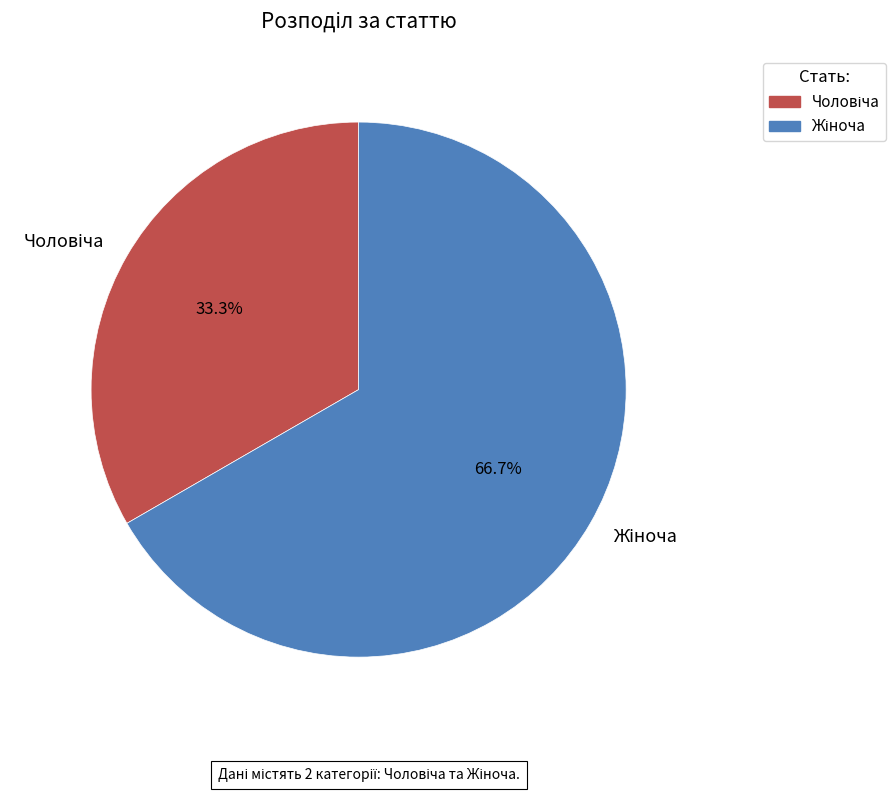

To the nearest percent, what is the average slice percentage?

50%